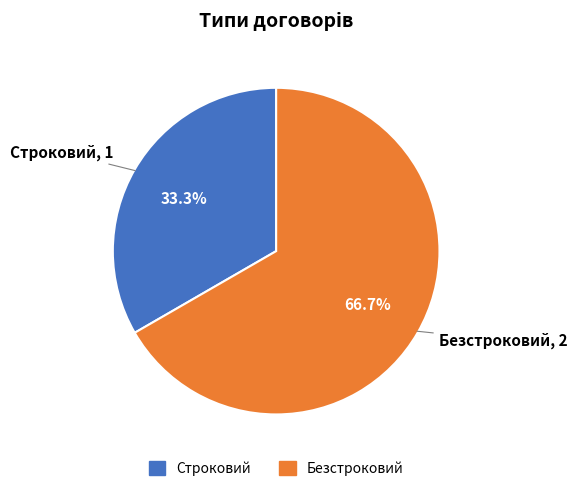

Is it true that Безстроковий is 52% of the pie?

False